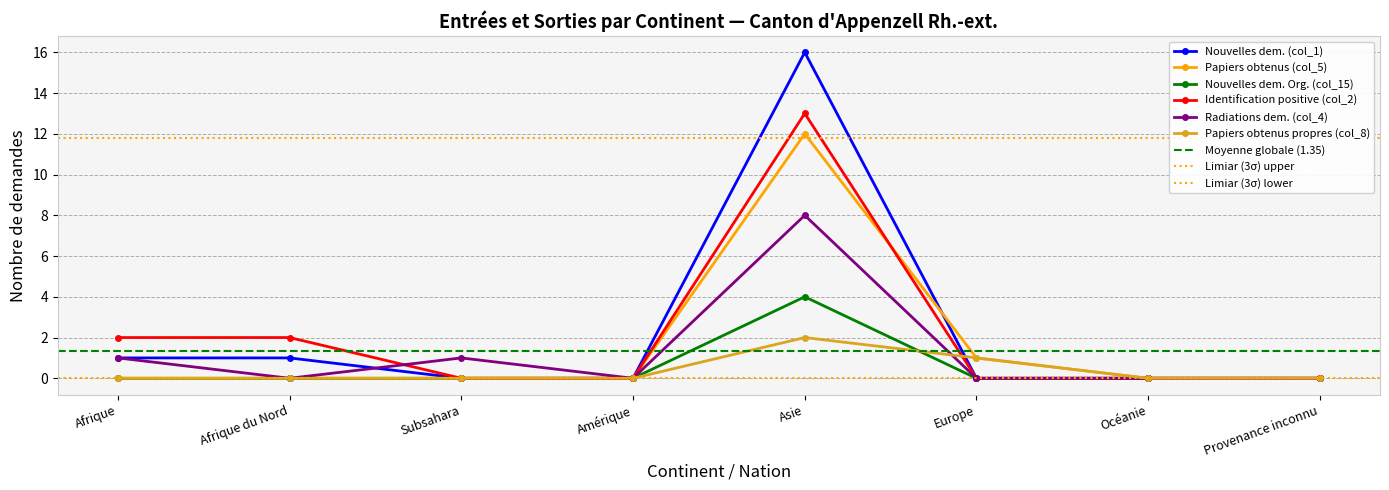

Count the Papiers obtenus propres (col_8) values in the range 0 to 1.

7